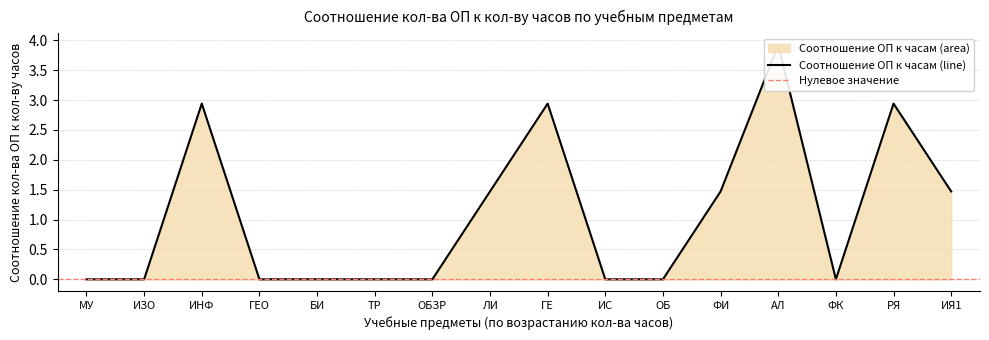

What is the difference between the maximum and second lowest values?

3.9